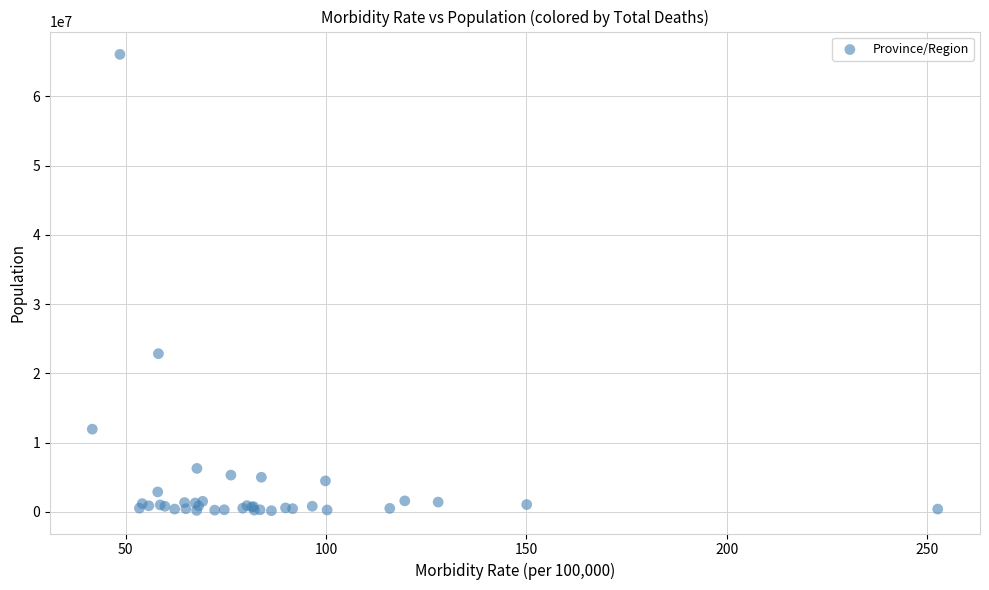

What Y value in the scatter plot is closest to 33130134?

22858243